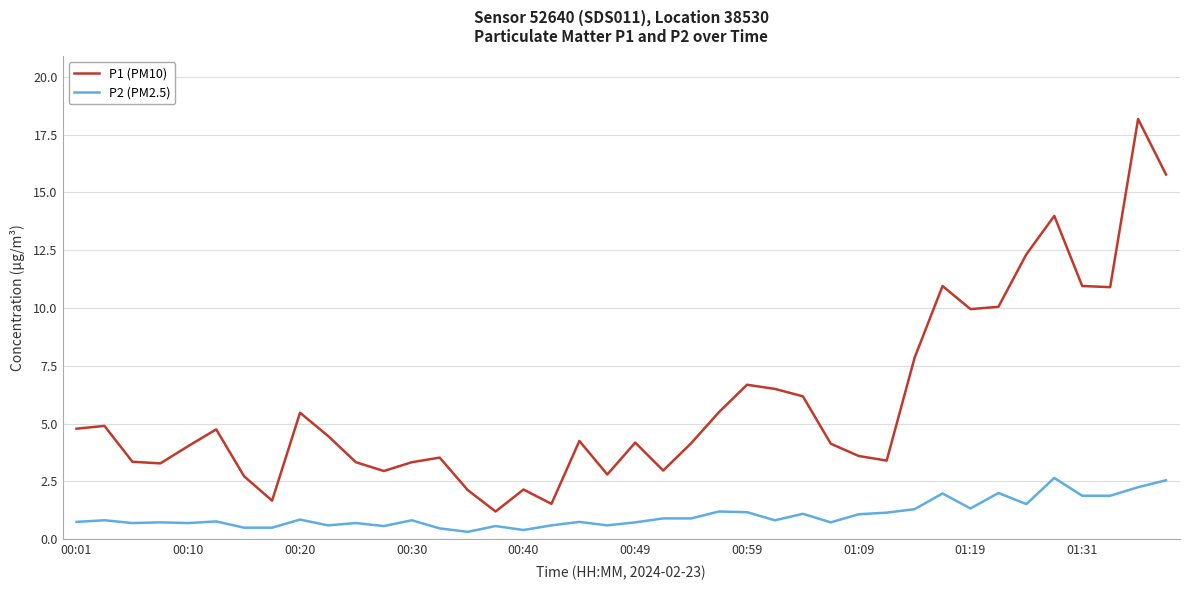

What is the average value of the P2 (PM2.5) series?

1.0